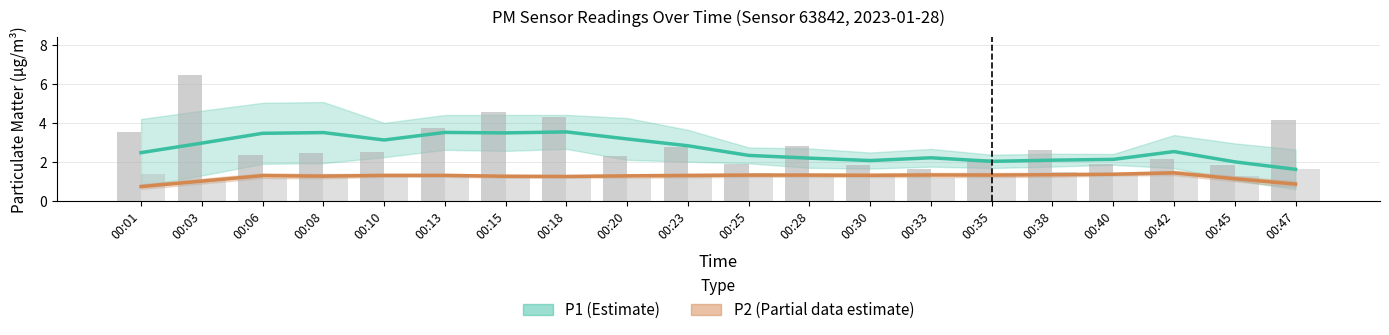

Between 00:33 and 00:01, which is larger?

00:01